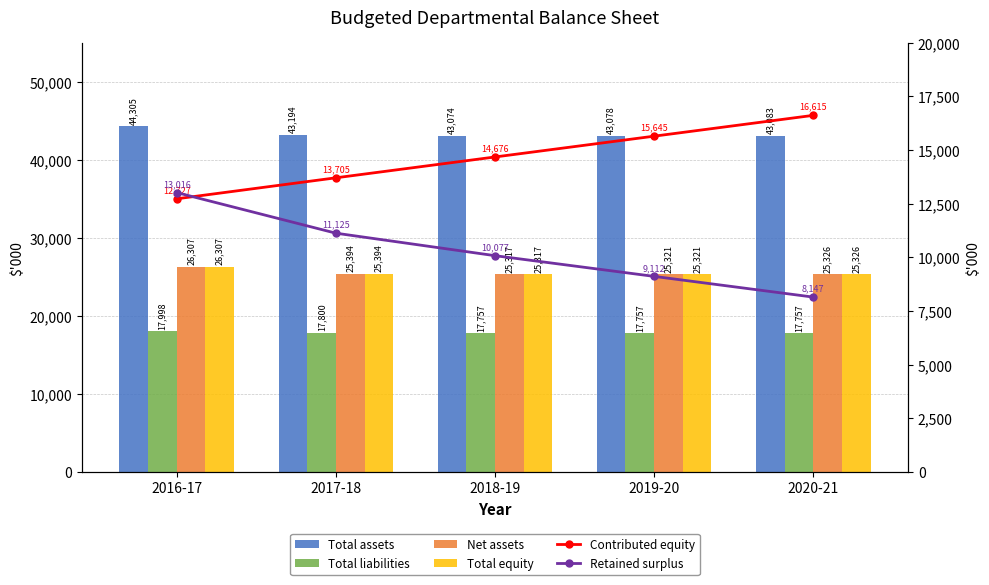

Between 2018-19 and 2020-21, which is larger?

2020-21